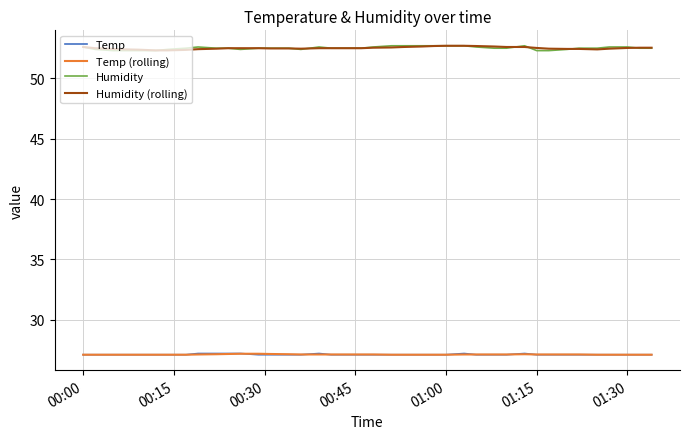

Which series has the widest spread of values?

Humidity